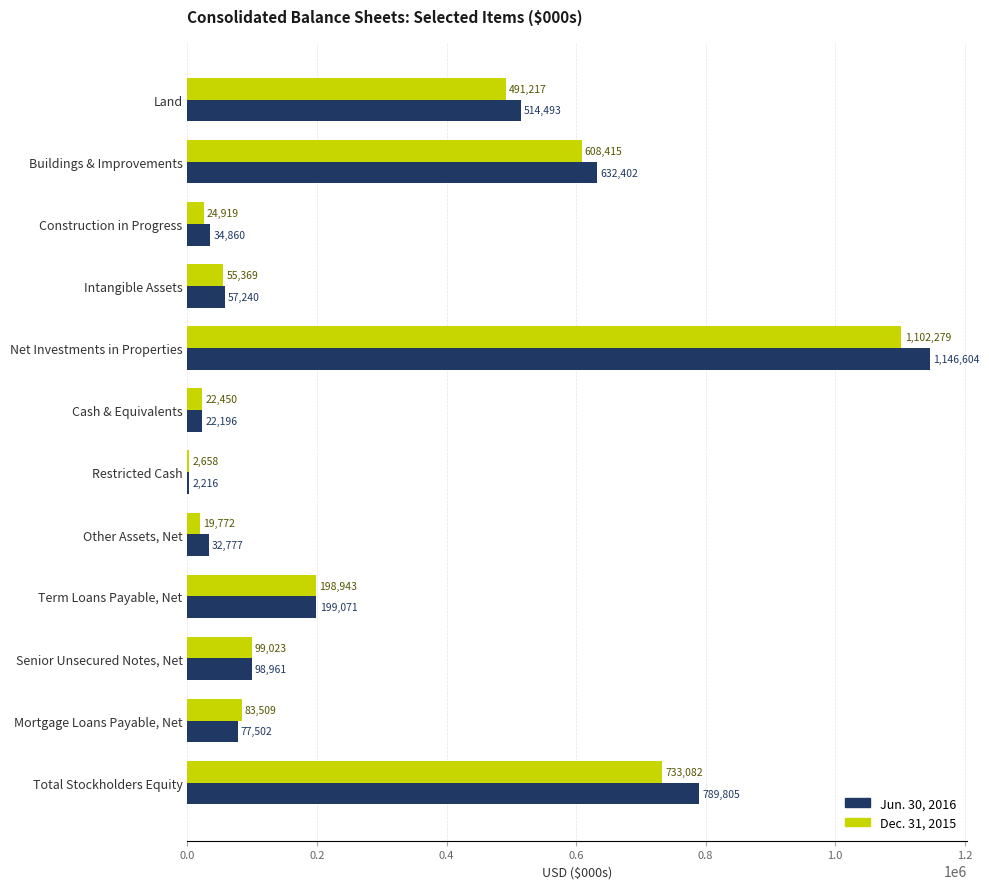

What are all the series names shown in the legend?

Jun. 30, 2016, Dec. 31, 2015